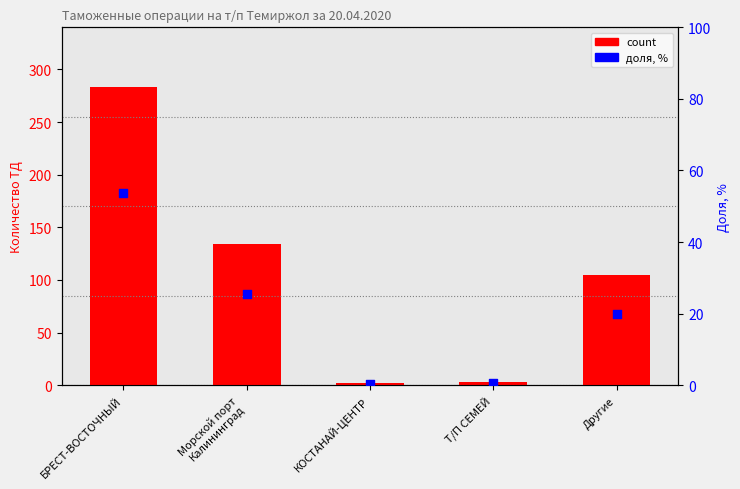

Which series has the largest Y range (max minus min)?

count